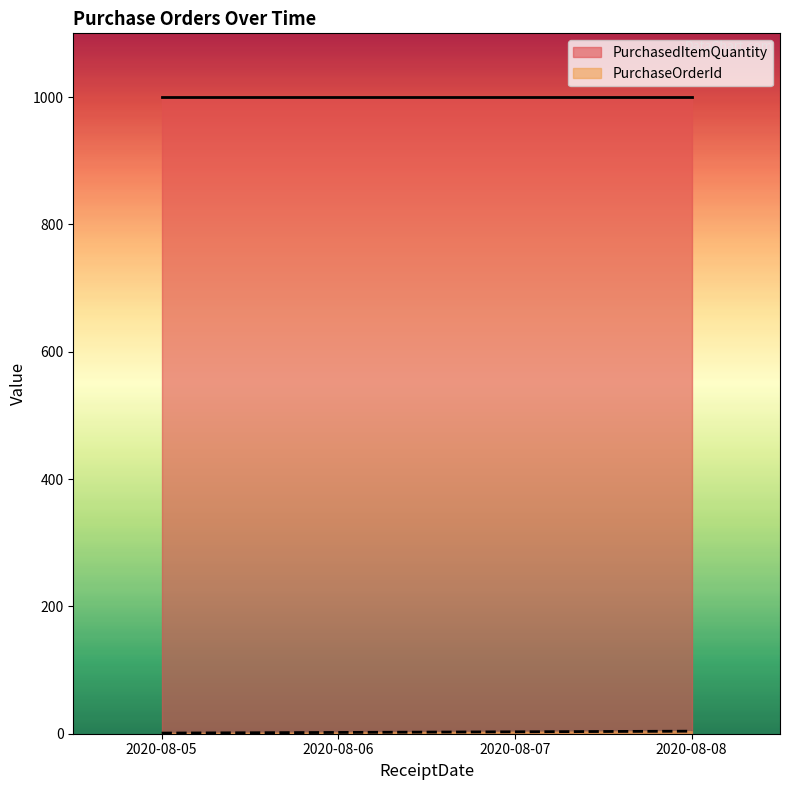

What is the minimum value for PurchasedItemQuantity?

1000